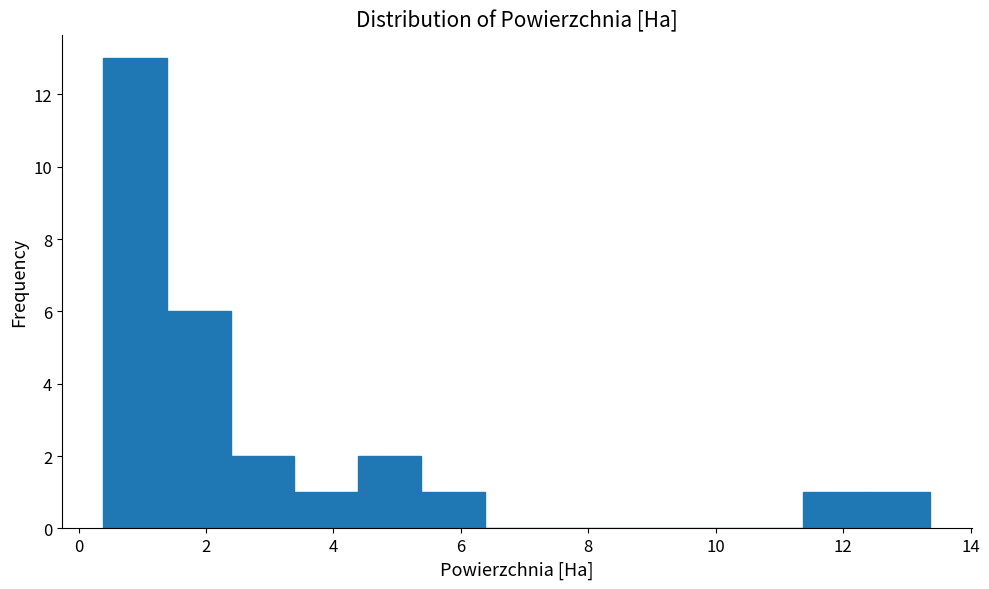

Over which range of the x-axis is the bar tallest?

0.4 to 1.4